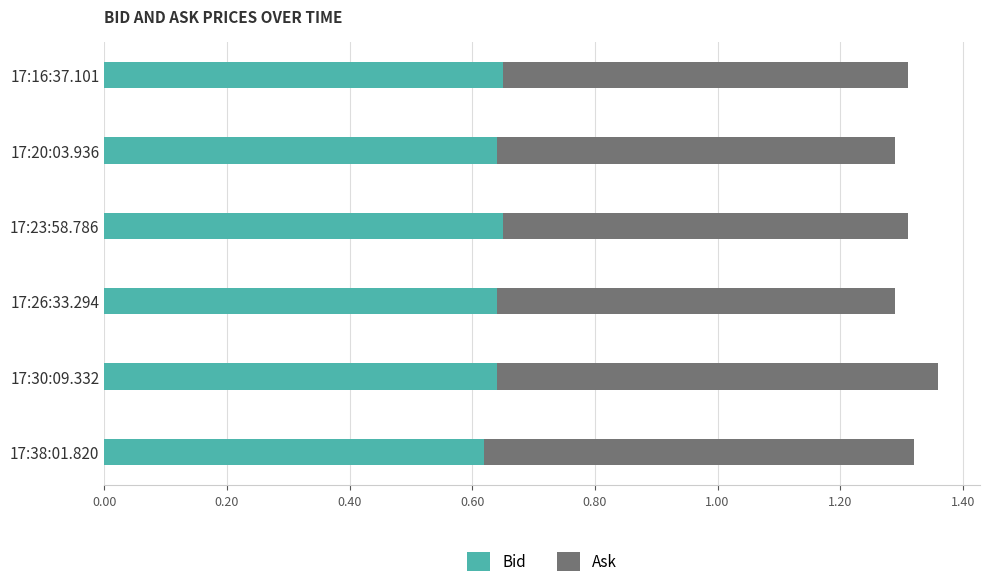

Count the Bid values in the range 0 to 1.

6